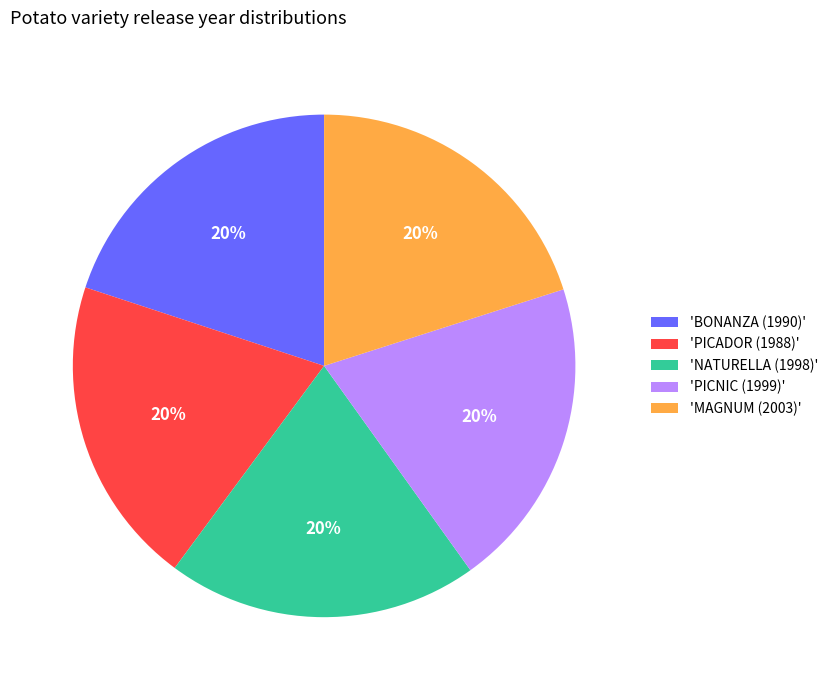

Is it true that 'PICNIC (1999)' is 10% of the pie?

False